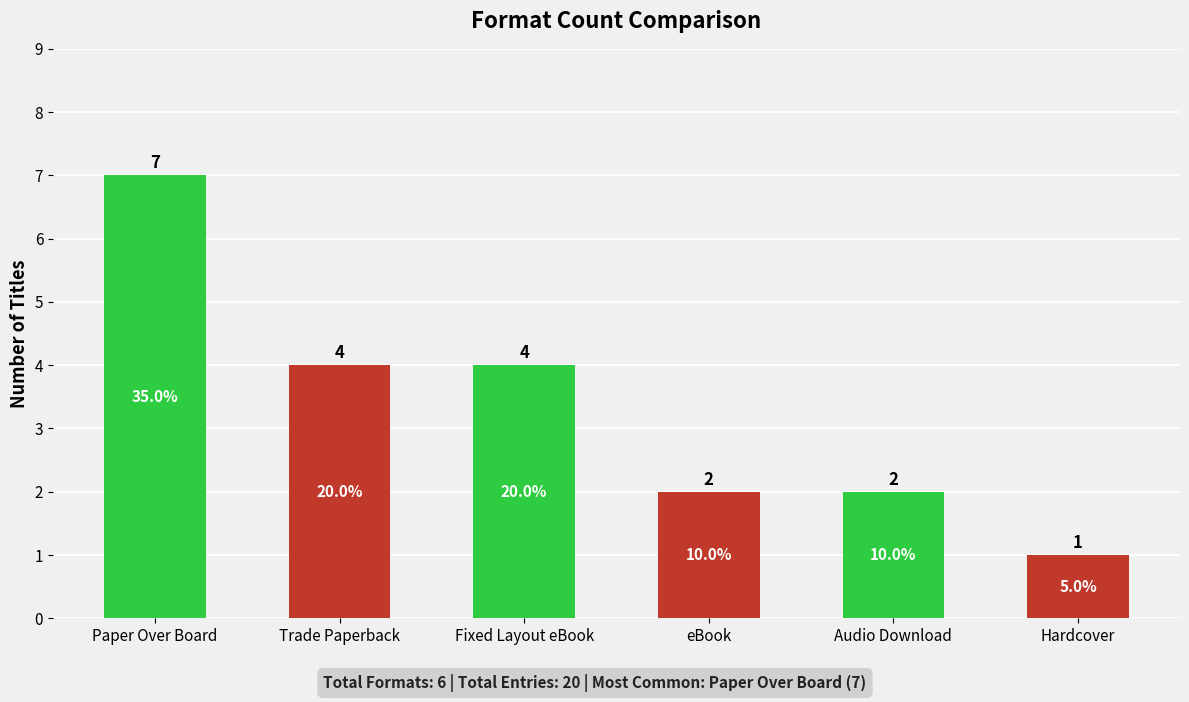

What is the sum of all values?

20